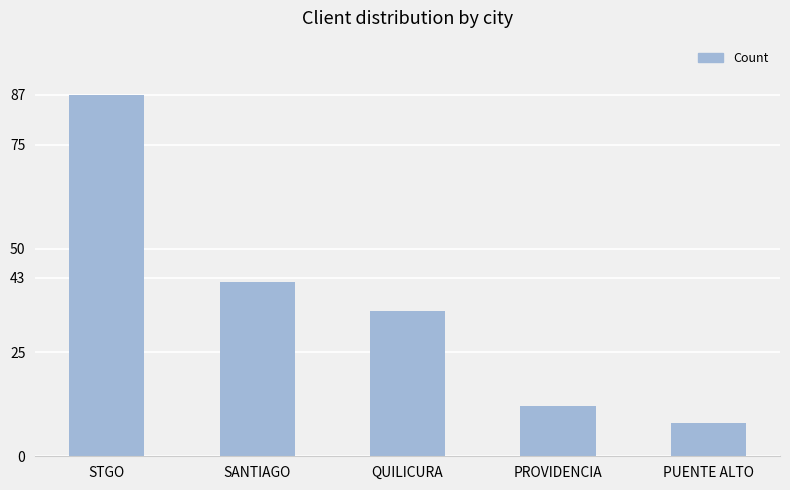

What is the label of the 1st bar from the right?

PUENTE ALTO